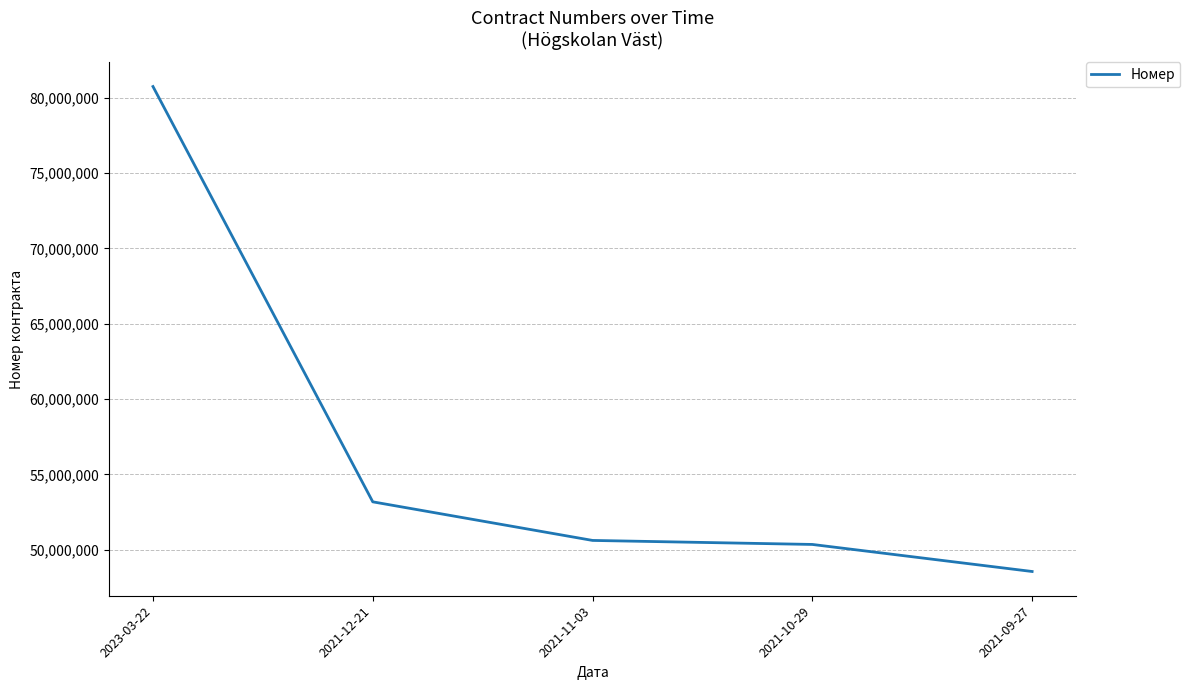

What is the difference between the maximum and minimum values?

32189737